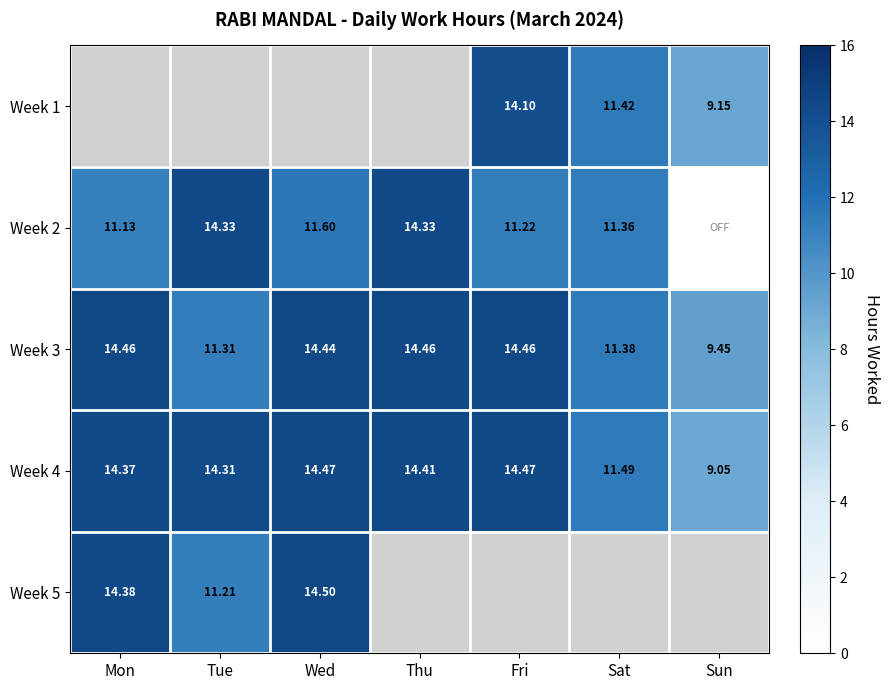

Is the value of Week 2 at Tue greater than the value of Week 3 at Fri?

No